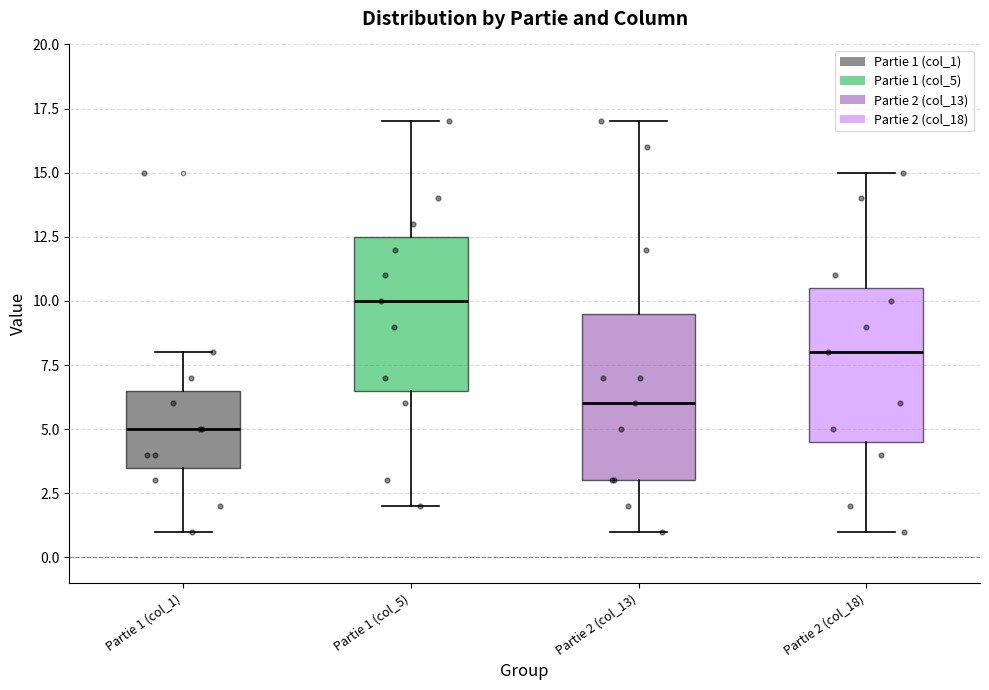

Comparing the boxes themselves (not the whiskers), which one is the tallest?

Partie 2 (col_13)